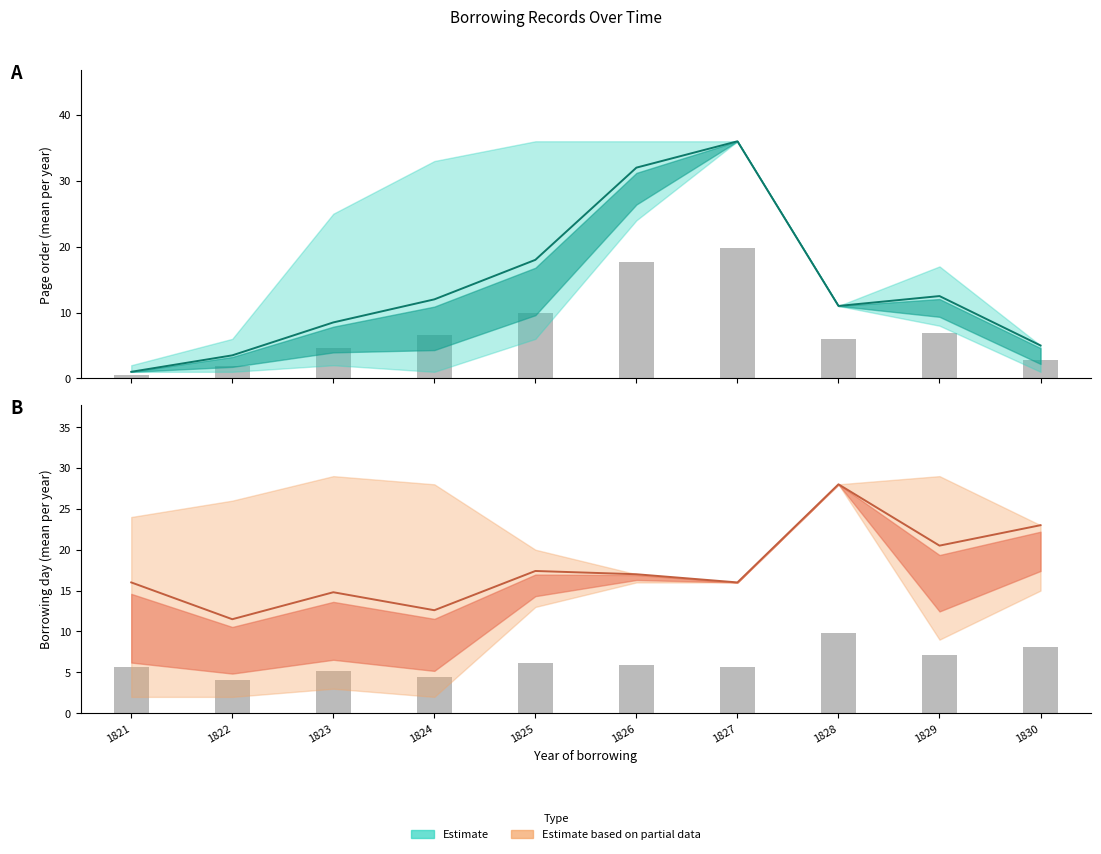

Which has a higher value, 1830 or 1824?

1824